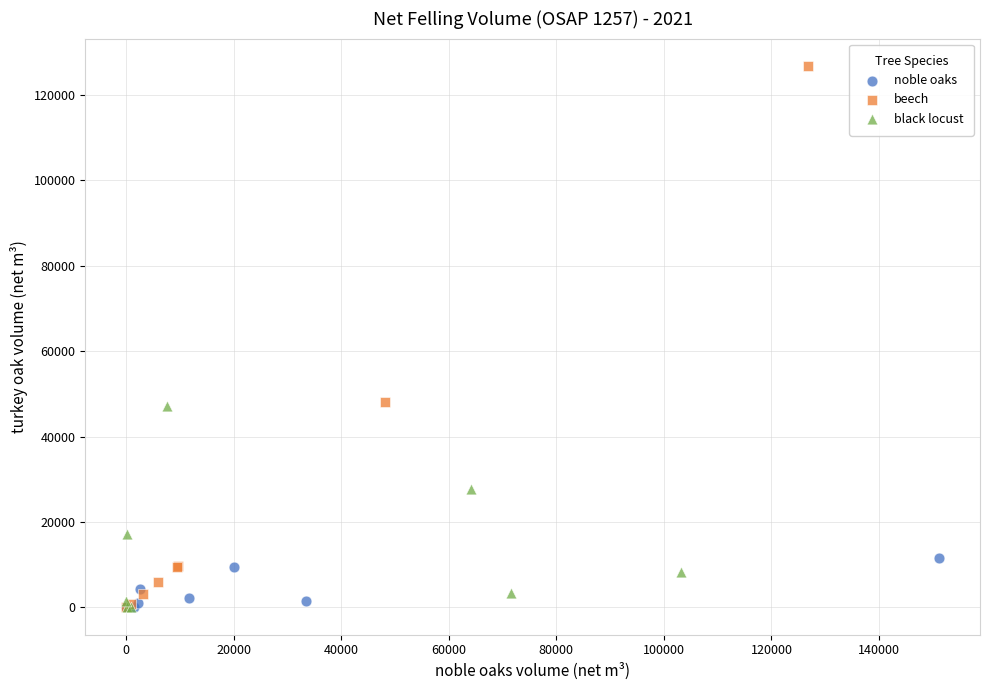

Which series reaches the maximum Y coordinate?

beech